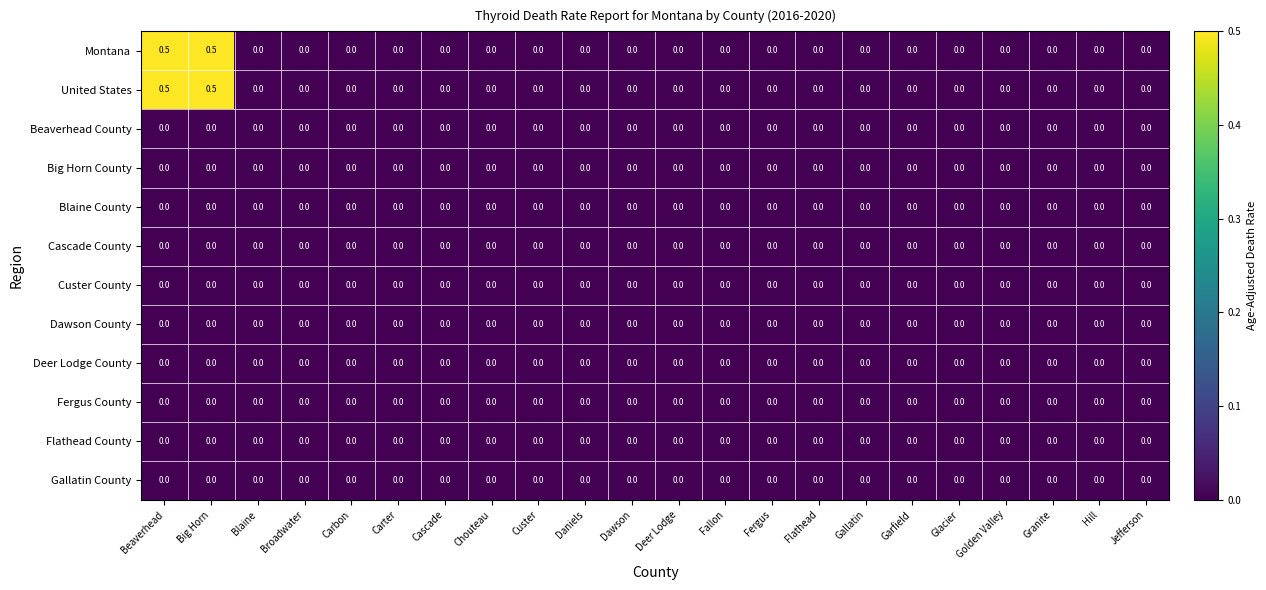

What is the greatest value displayed?

0.5